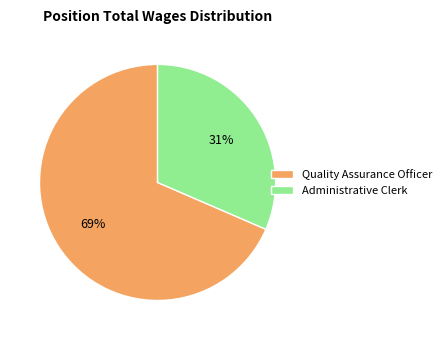

What is the largest slice in the pie chart?

Quality Assurance Officer